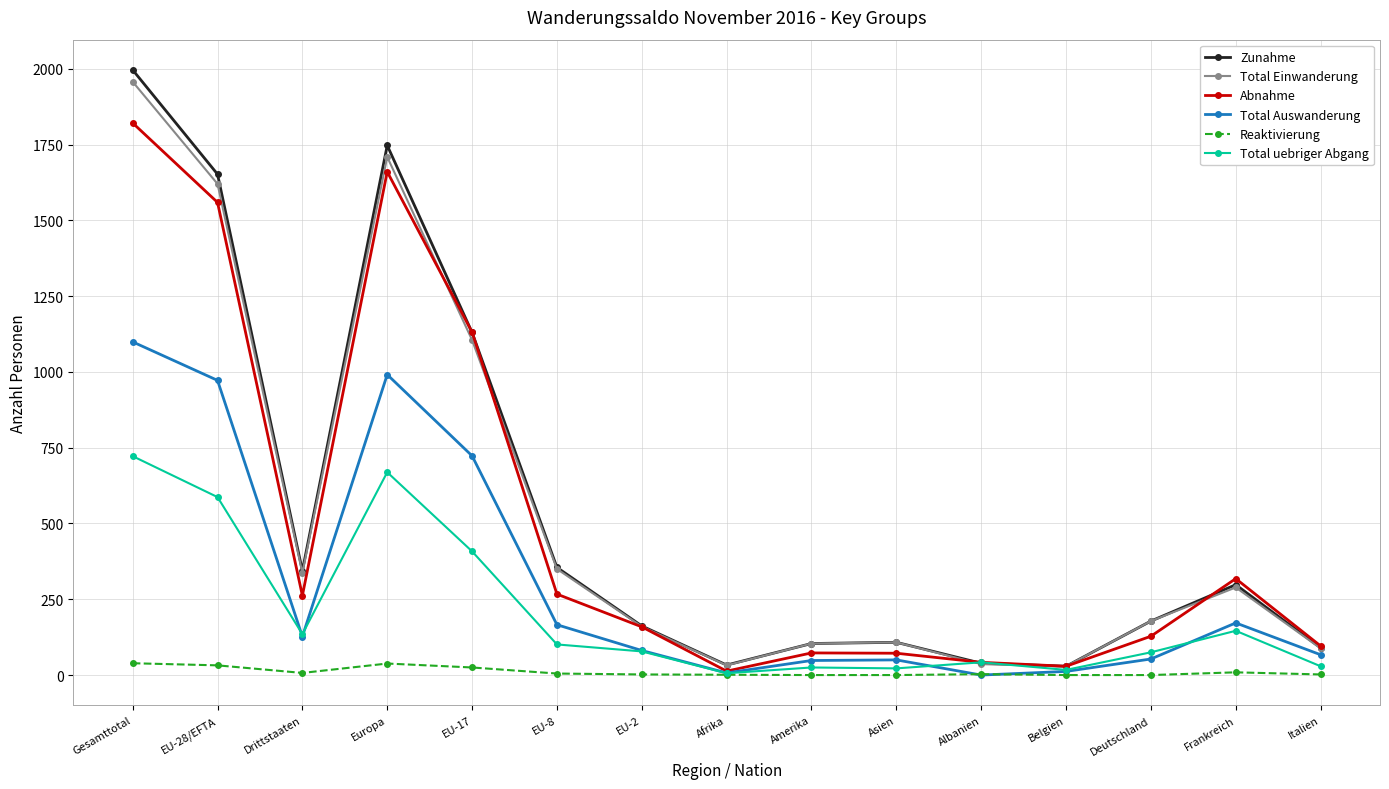

At which label does Zunahme reach its peak?

Gesamttotal